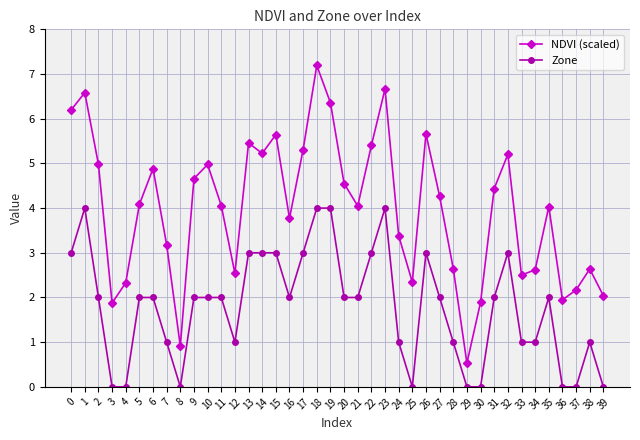

What is the difference between the maximum and minimum values in the NDVI (scaled) series?

6.7